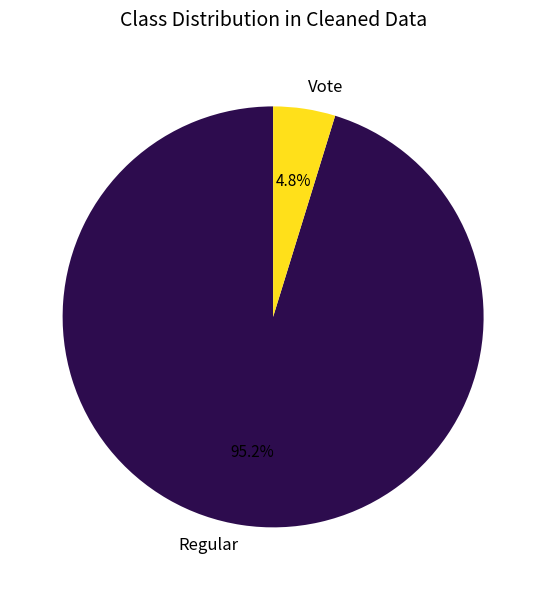

Is there a majority slice in this chart?

Yes